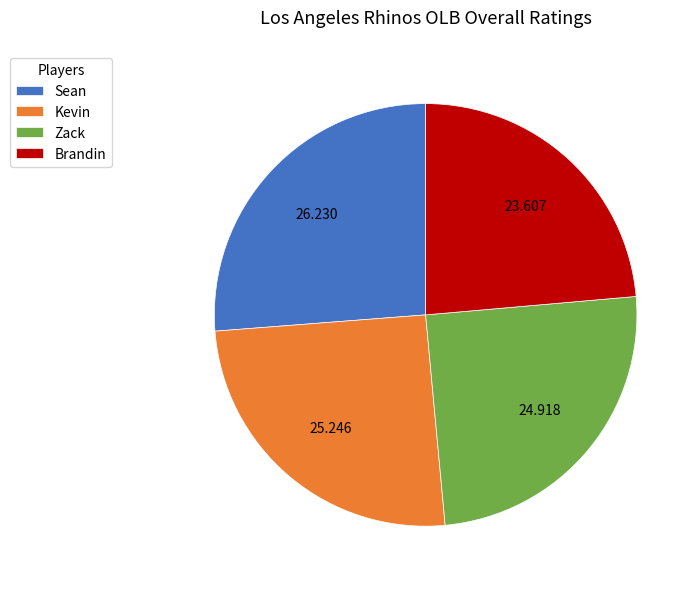

Is there any slice that represents more than half of the pie?

No